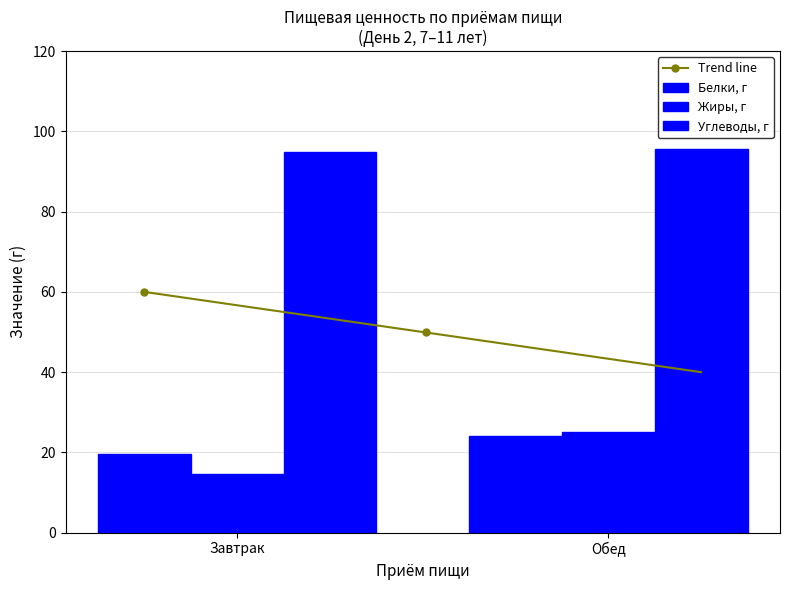

Which label corresponds to the smallest value in the chart?

Завтрак